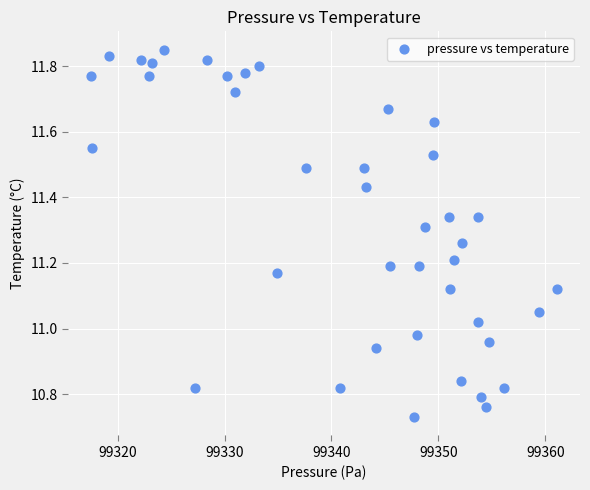

What is the range of X values (max minus min)?

43.5